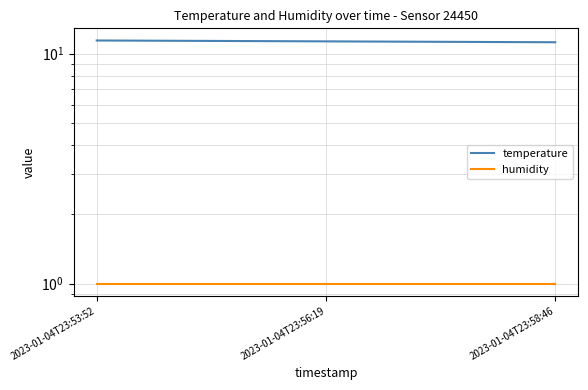

What position from the left is 2023-01-04T23:56:19?

2